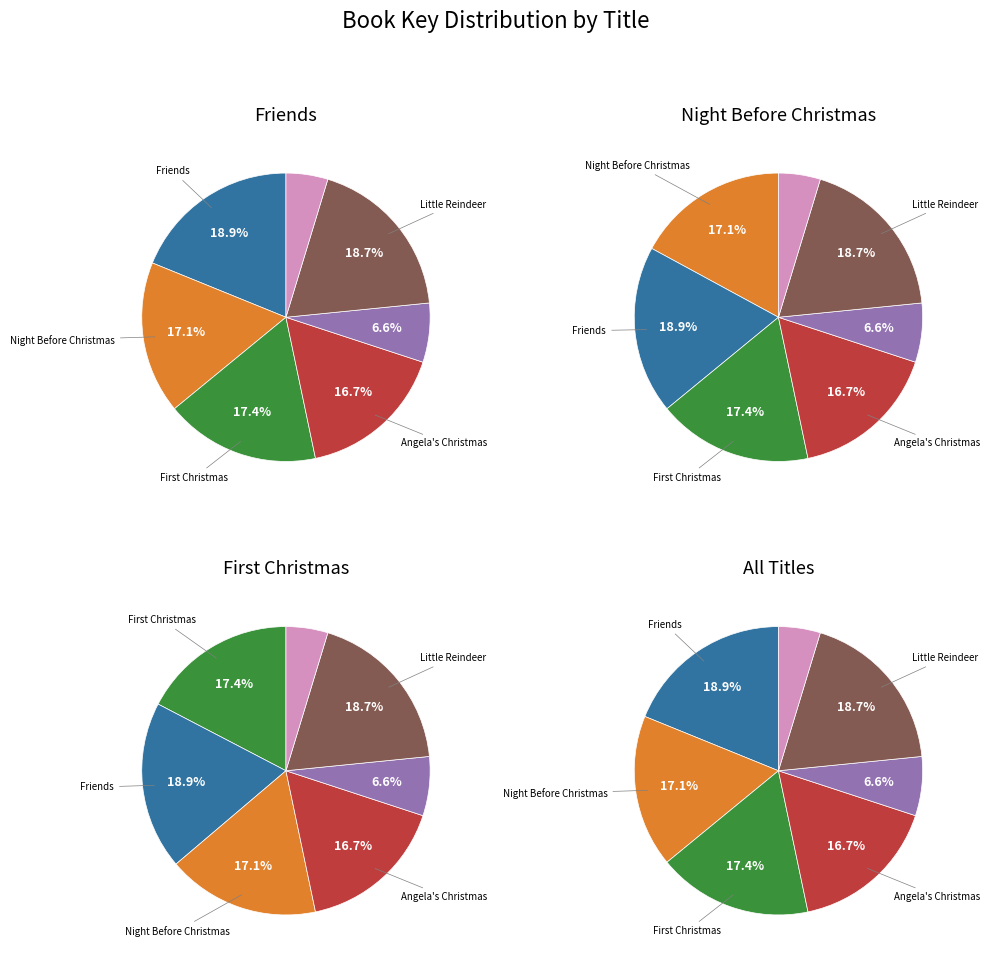

To the nearest percent, what is the combined percentage of Child's Book of Prayers and Night Before Christmas?

24%